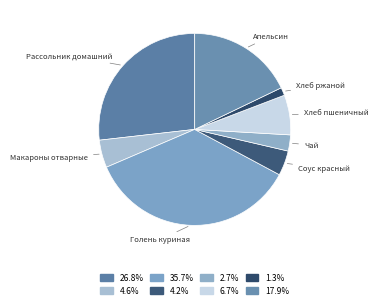

Rank the categories by value from highest to lowest.

Голень куриная, Рассольник домашний, Апельсин, Хлеб пшеничный, Макароны отварные, Соус красный, Чай, Хлеб ржаной